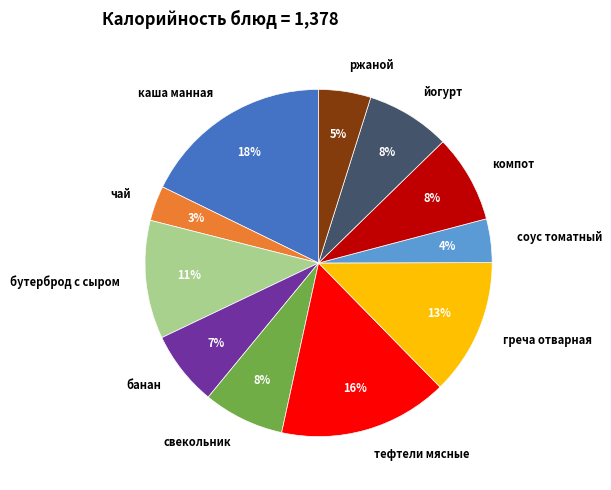

The свекольник slice represents 1% of the pie. True or false?

False